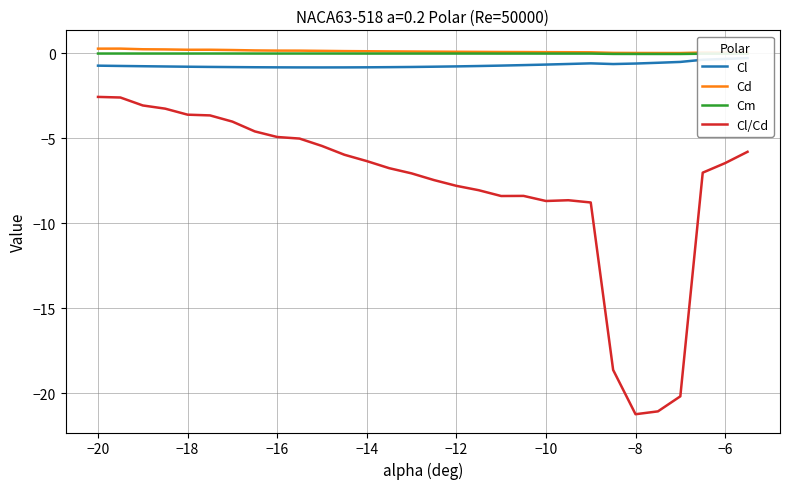

True or false: Cd has a value of 0.1 at −10.

True